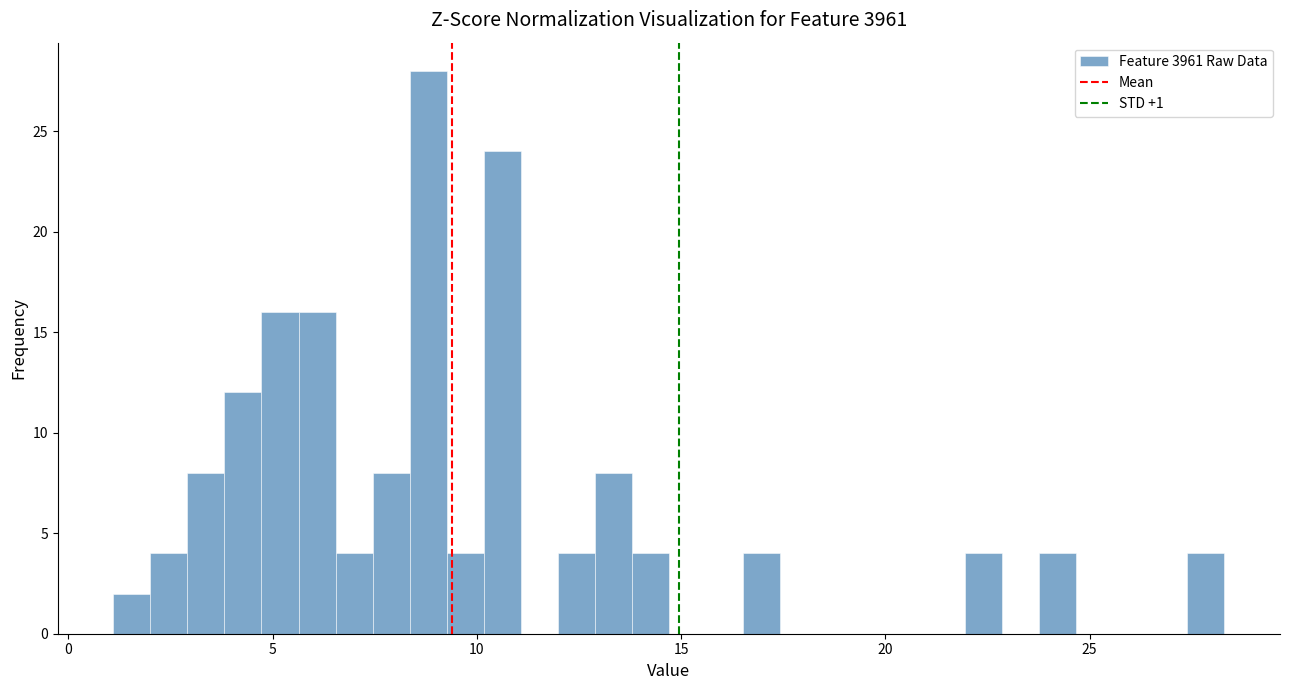

Read against the x-axis, roughly where is the centre of the tallest bar?

9.0